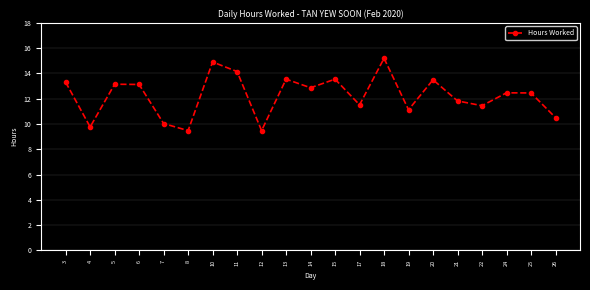

What is the value of the 15th point from the left?

11.1